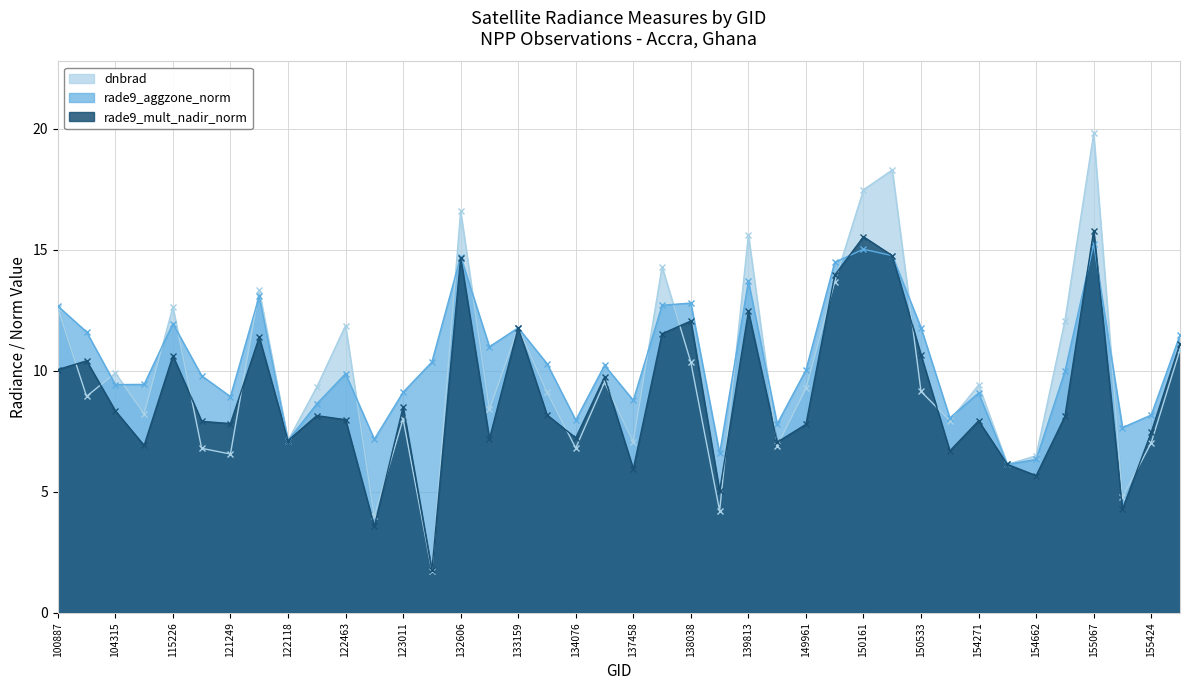

Reading left to right, transcribe all the data shown in this chart.

dnbrad: 100887=12.6	103720=8.9	104315=9.9	109184=8.2	115226=12.6	115591=6.8	121249=6.6	121771=13.3	122118=7.1	122289=9.3	122463=11.9	122837=4.0	123011=8.0	131704=1.7	132606=16.6	132798=8.4	133159=11.8	133896=9.1	134076=6.8	137268=9.5	137458=7.1	137852=14.3	138038=10.4	138230=4.2	139813=15.6	149775=6.9	149961=9.3	150147=13.7	150161=17.5	150348=18.3	150533=9.1	151404=7.9	154271=9.4	154463=6.1	154662=6.5	154860=12.1	155067=19.8	155242=4.8	155424=7.0	155612=10.9
rade9_aggzone_norm: 100887=12.7	103720=11.6	104315=9.4	109184=9.4	115226=12.0	115591=9.8	121249=8.9	121771=13.1	122118=7.1	122289=8.6	122463=9.9	122837=7.2	123011=9.1	131704=10.4	132606=14.7	132798=11.0	133159=11.8	133896=10.3	134076=8.0	137268=10.2	137458=8.8	137852=12.7	138038=12.8	138230=6.6	139813=13.7	149775=7.8	149961=10.0	150147=14.5	150161=15.0	150348=14.8	150533=11.8	151404=8.1	154271=9.1	154463=6.1	154662=6.3	154860=10.0	155067=15.2	155242=7.7	155424=8.2	155612=11.5
rade9_mult_nadir_norm: 100887=10.0	103720=10.4	104315=8.3	109184=6.9	115226=10.6	115591=7.9	121249=7.8	121771=11.4	122118=7.1	122289=8.1	122463=8.0	122837=3.6	123011=8.5	131704=1.8	132606=14.7	132798=7.2	133159=11.8	133896=8.2	134076=7.2	137268=9.7	137458=5.9	137852=11.5	138038=12.1	138230=5.0	139813=12.5	149775=7.0	149961=7.8	150147=14.0	150161=15.5	150348=14.8	150533=10.6	151404=6.7	154271=7.9	154463=6.1	154662=5.7	154860=8.1	155067=15.8	155242=4.3	155424=7.5	155612=11.1